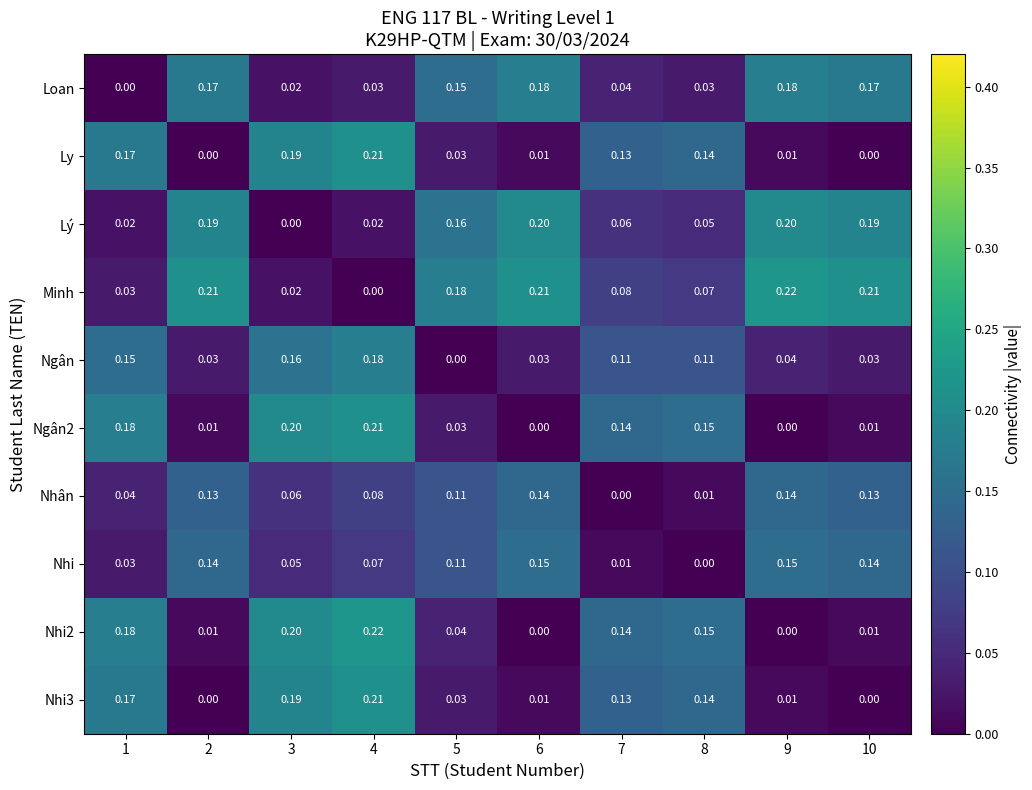

What is the difference between the highest and lowest values at 3?

0.2